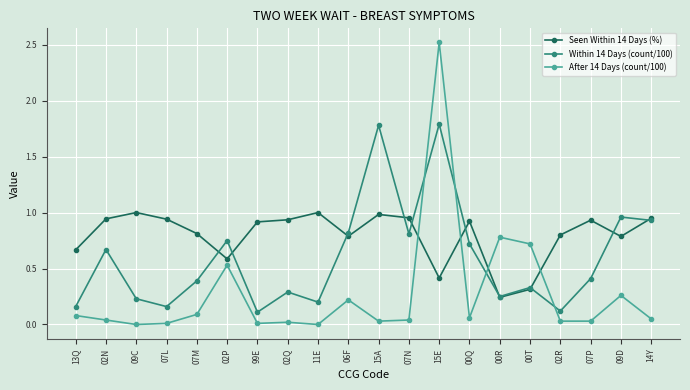

True or false: Within 14 Days (count/100) has more than 2 points higher than both neighbors.

True